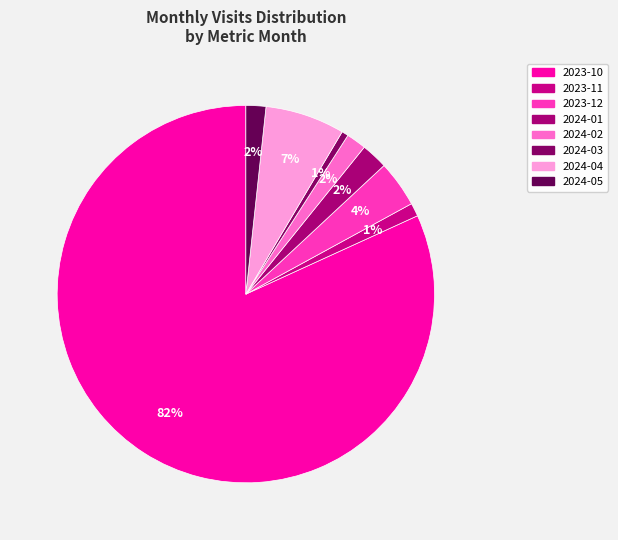

Combined, what portion of the pie is 2024-05 and 2024-02?

3.4%